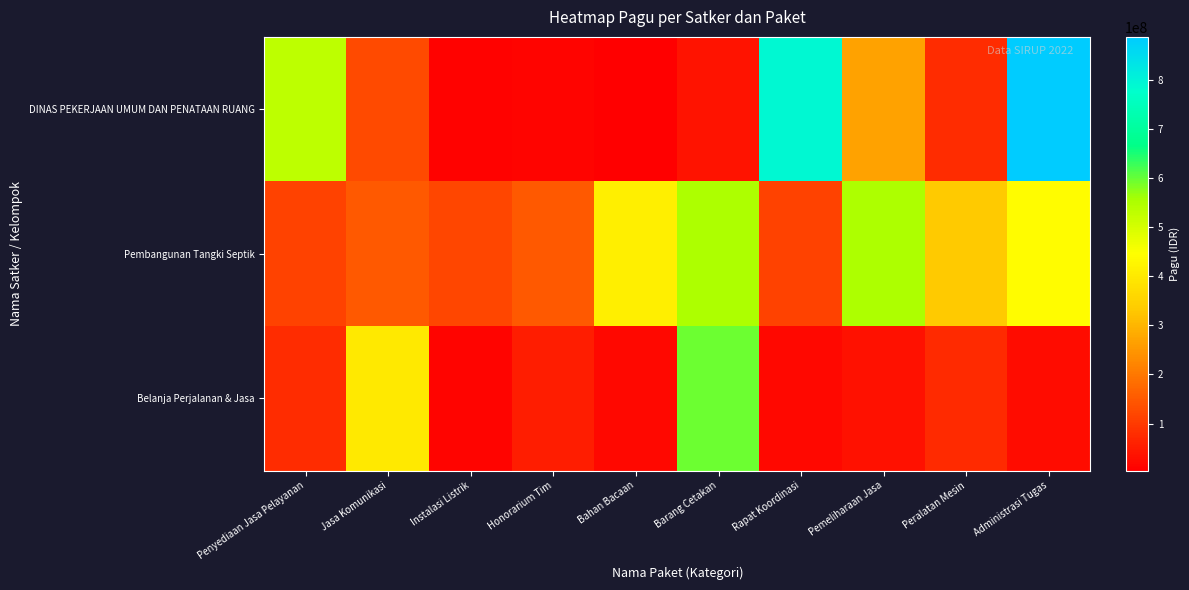

Which label corresponds to the smallest value in the chart?

Bahan Bacaan